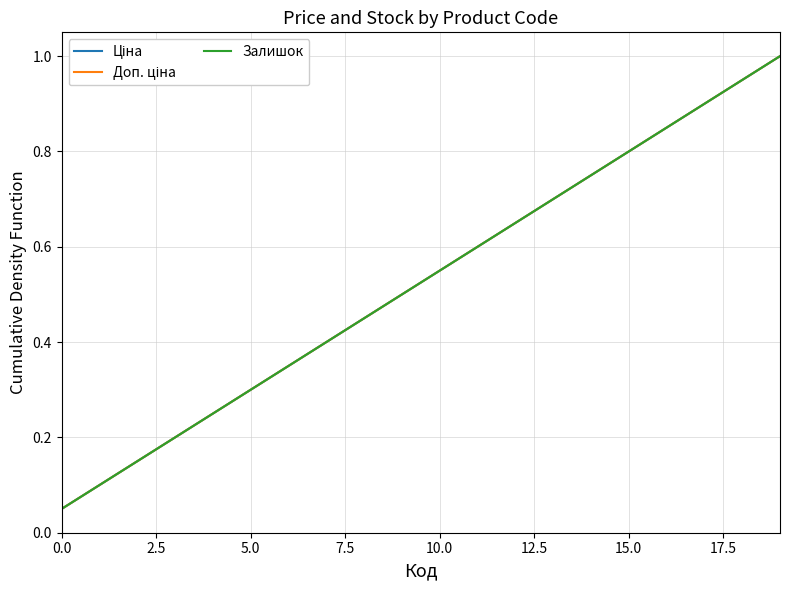

Which label corresponds to the largest value in the chart?

19